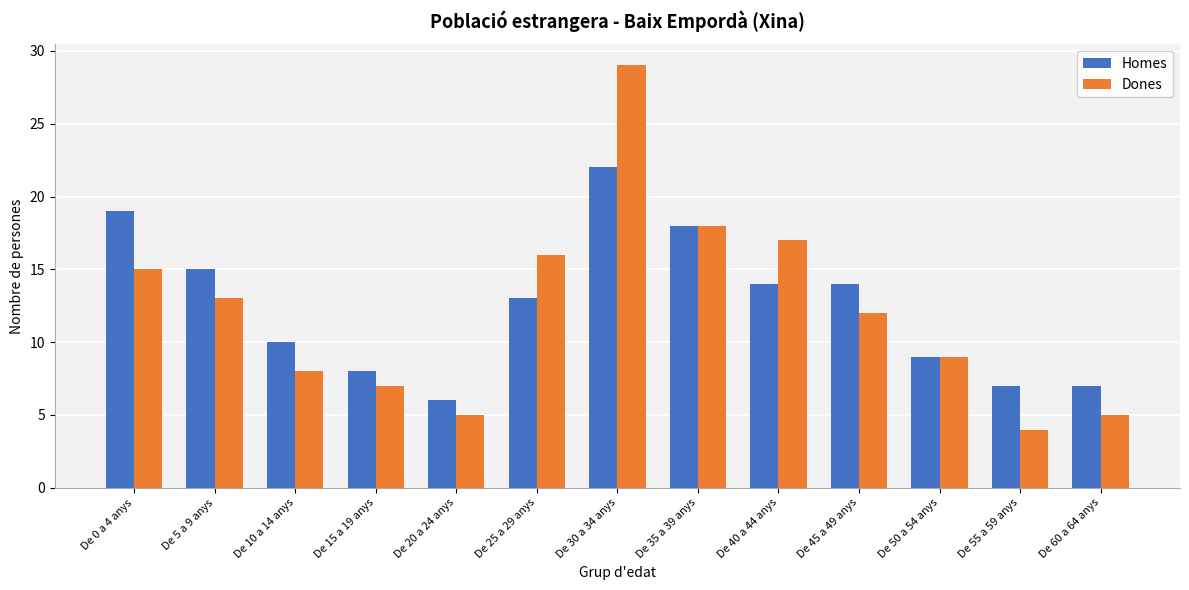

What is the maximum value shown in the chart?

29